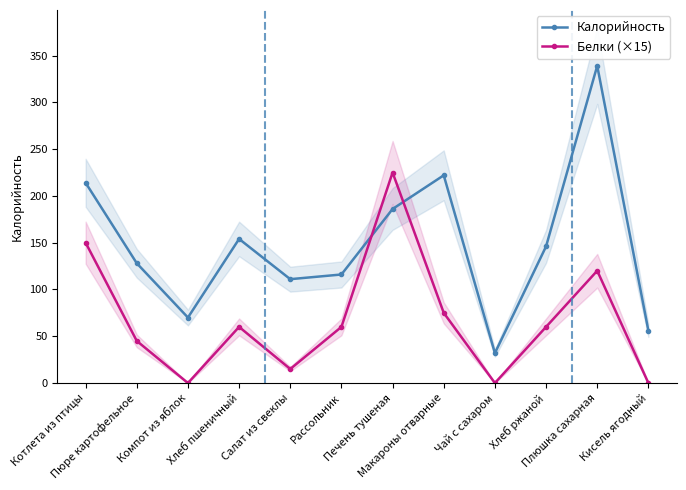

What is the difference between the Калорийность values at Кисель ягодный and Пюре картофельное?

72